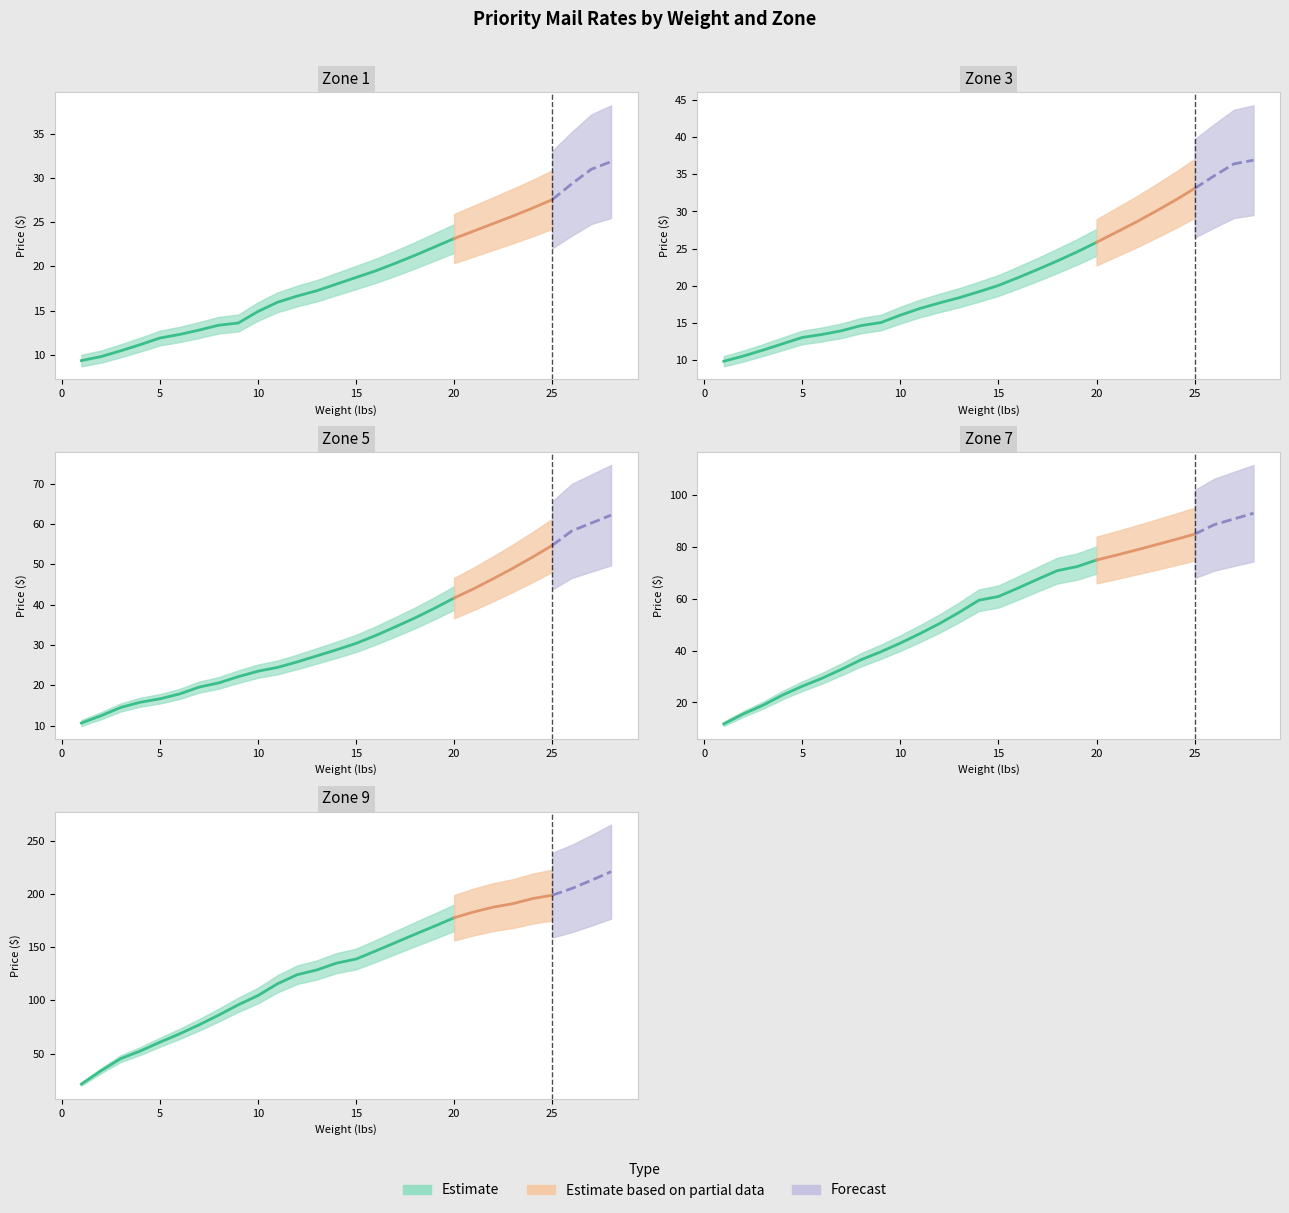

Which category has the lowest value across all series?

1